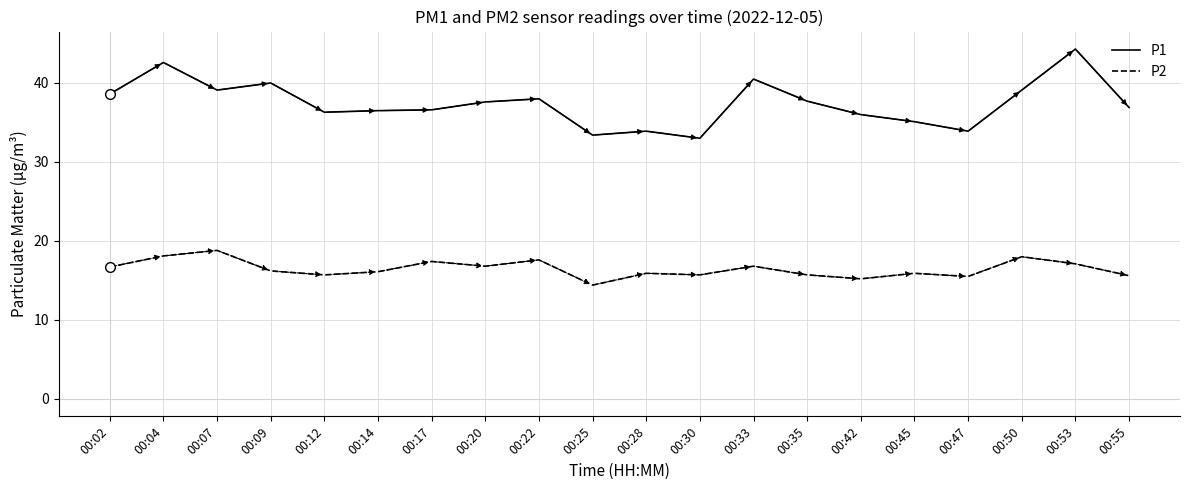

Rank the series by their maximum value, from lowest to highest.

P2, P1